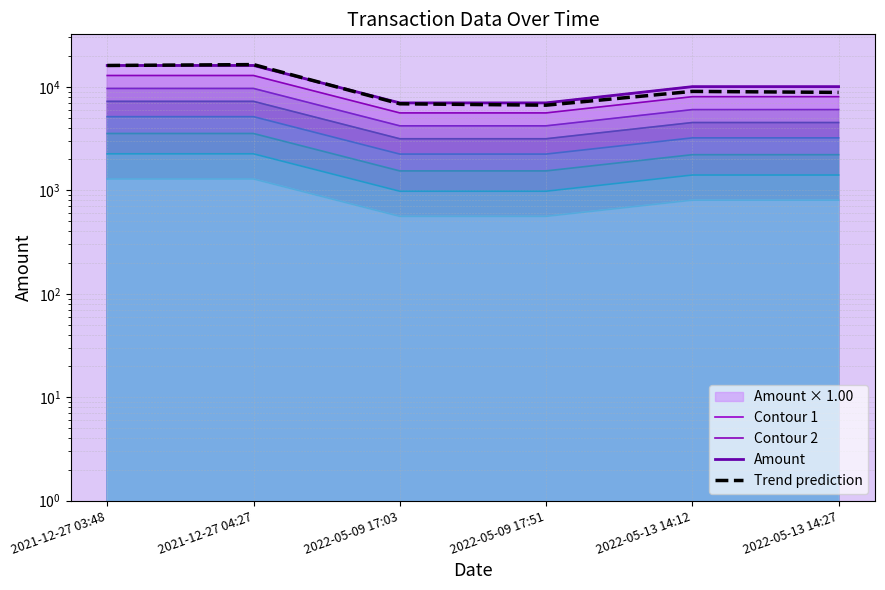

What is the minimum value for Contour 2?

5600.0